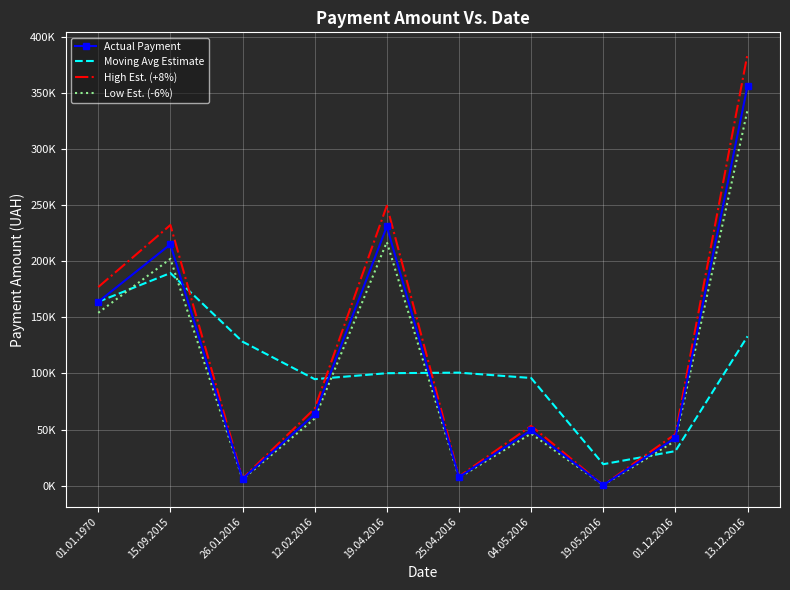

True or false: Low Est. (-6%) has a value of 7129.9 at 25.04.2016.

True